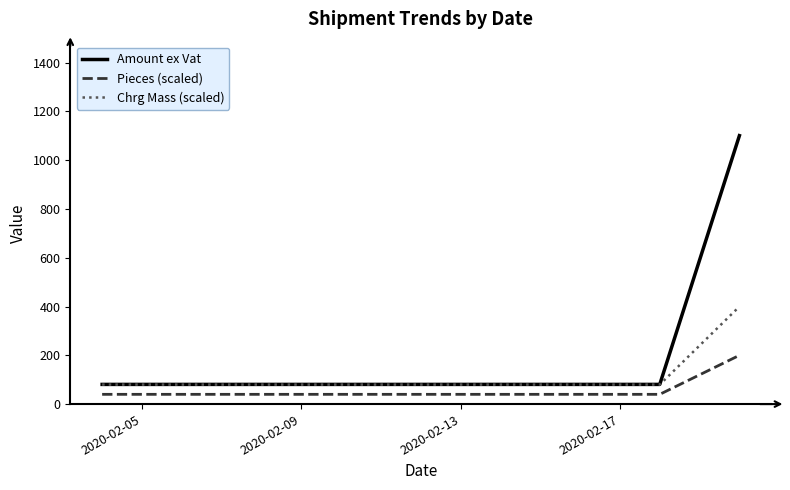

Which series has the widest spread of values?

Amount ex Vat